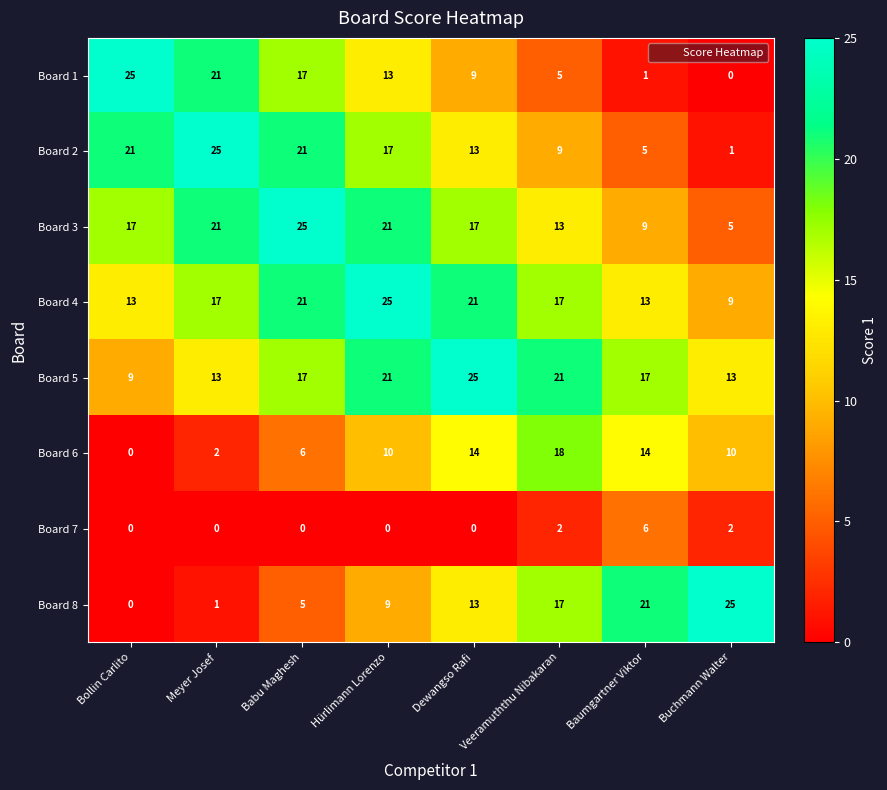

Is the value of Board 1 at Hürlimann Lorenzo greater than the value of Board 3 at Bollin Carlito?

No